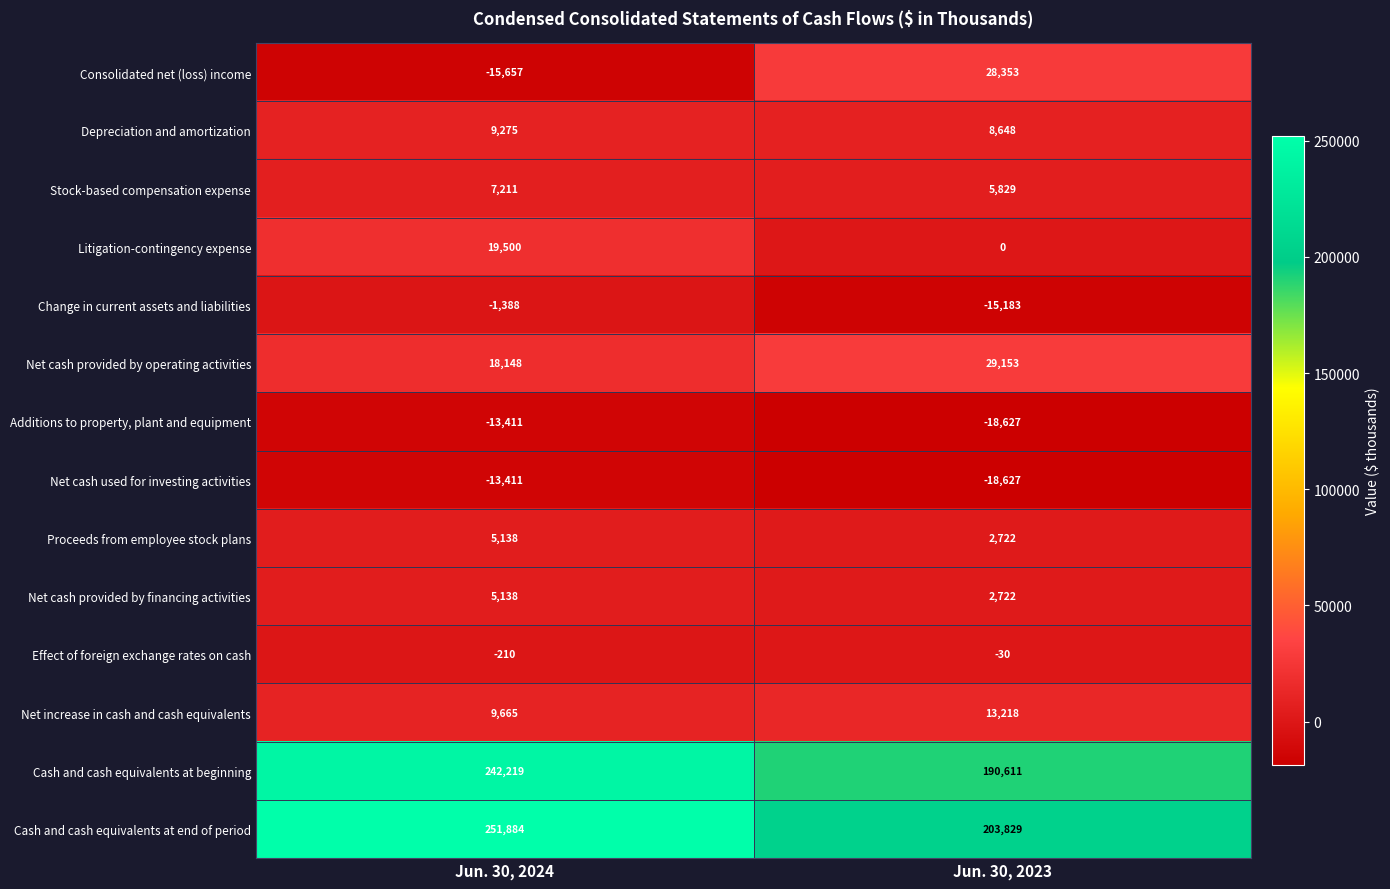

True or false: Litigation-contingency expense has a value of 34363 at Jun. 30, 2024.

False